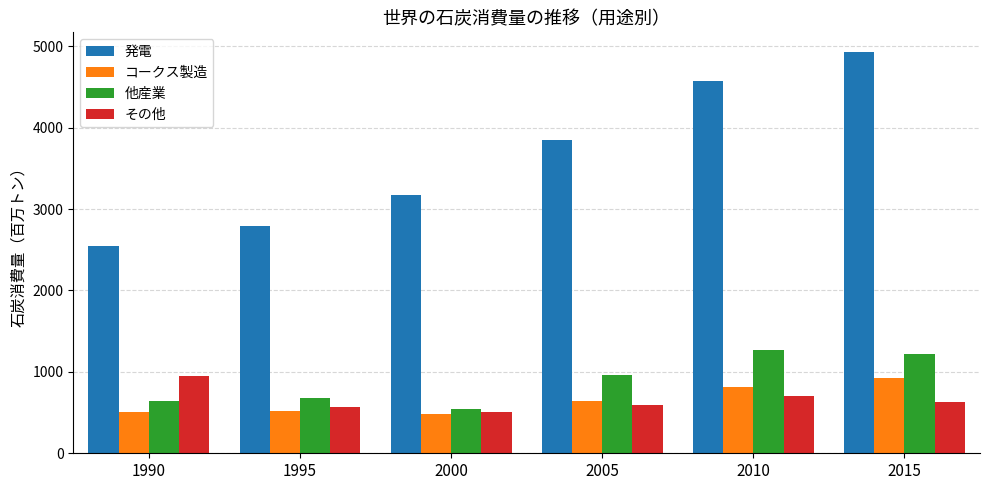

List the labels in order of 発電 value, smallest first.

1990, 1995, 2000, 2005, 2010, 2015